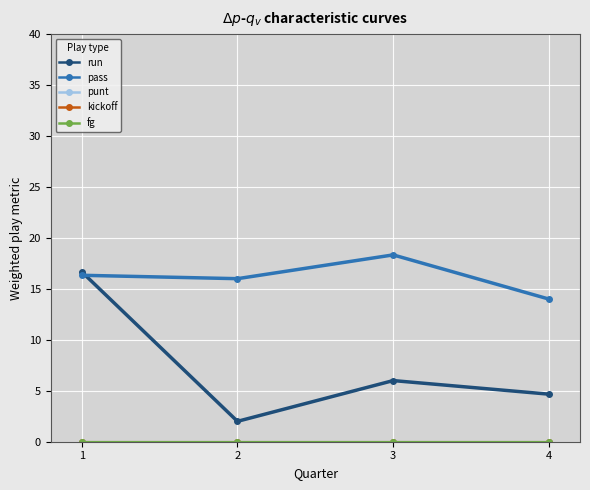

What is the total value across all series at 2?

18.0